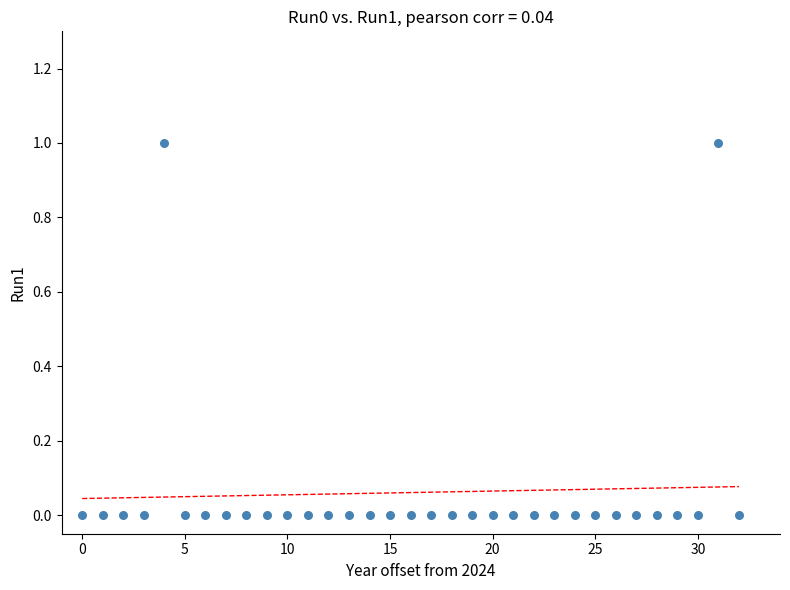

How many data points are displayed?

33